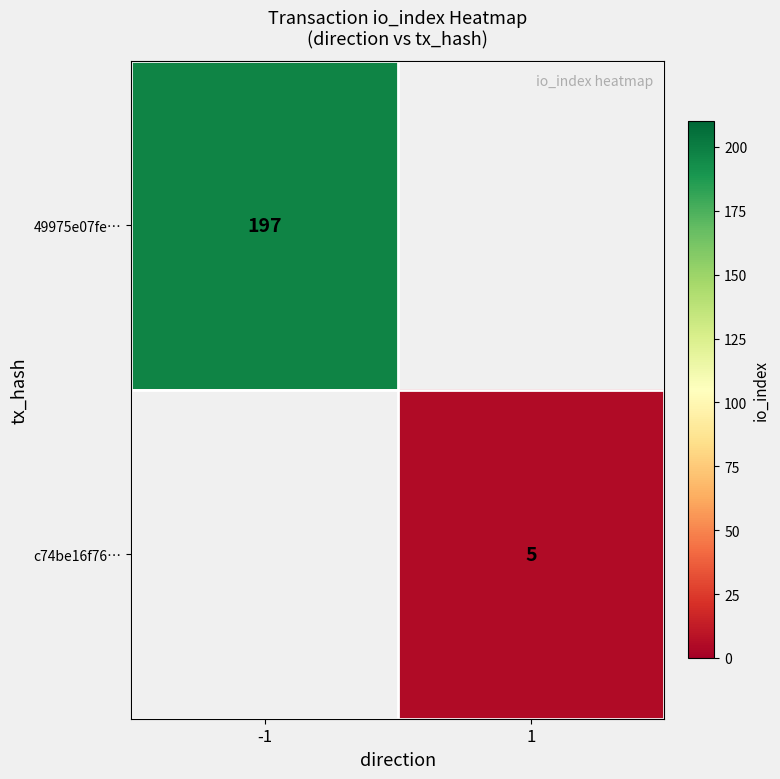

True or false: 49975e07fe… has a value of 197 at -1.

True